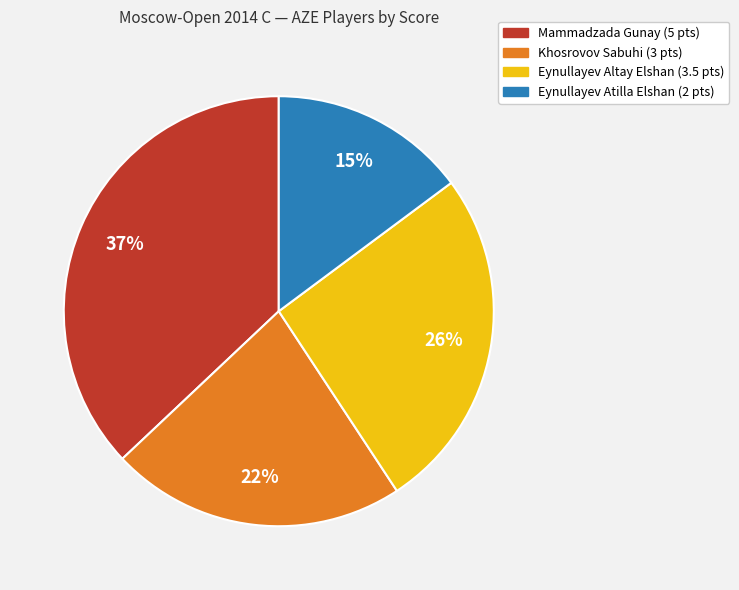

To the nearest percent, what is the difference between the largest and smallest slice percentages?

22%